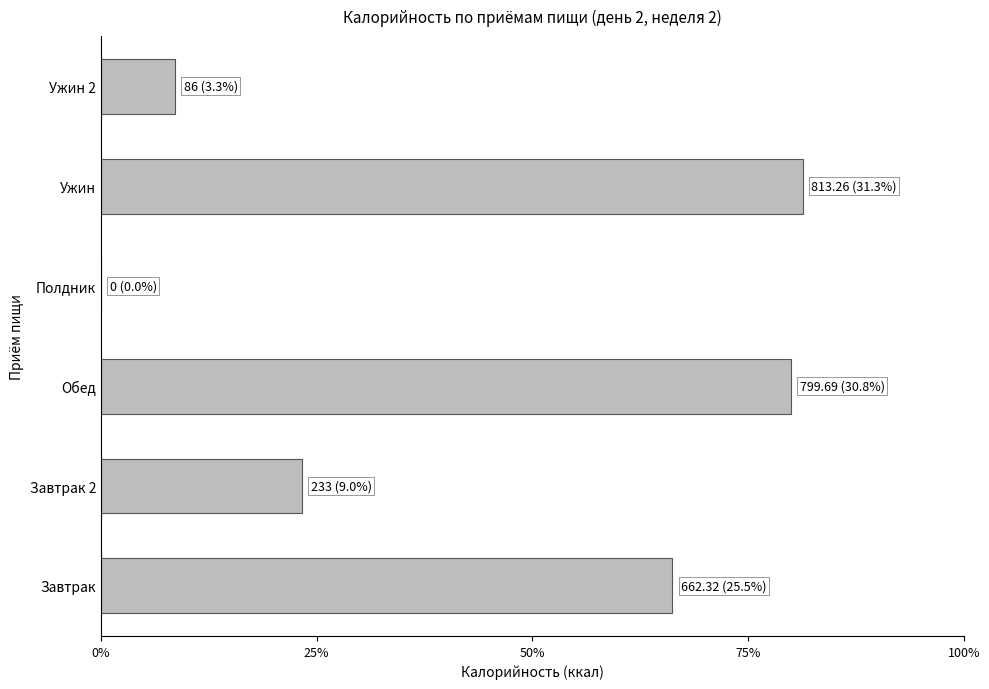

What is the average value?

432.4